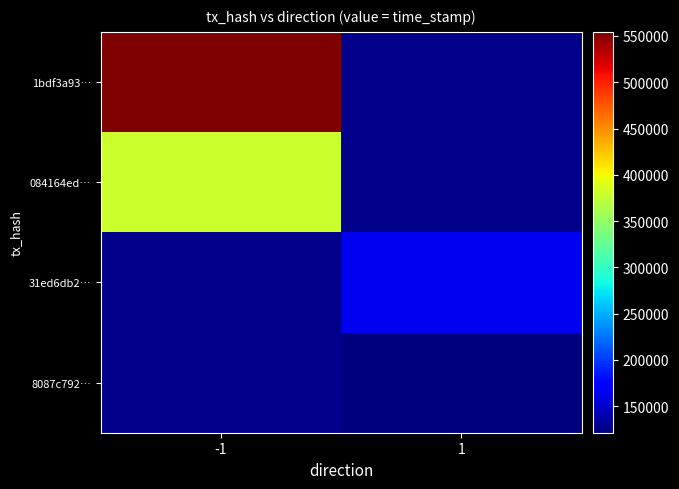

Which series has the widest spread of values?

1bdf3a93…